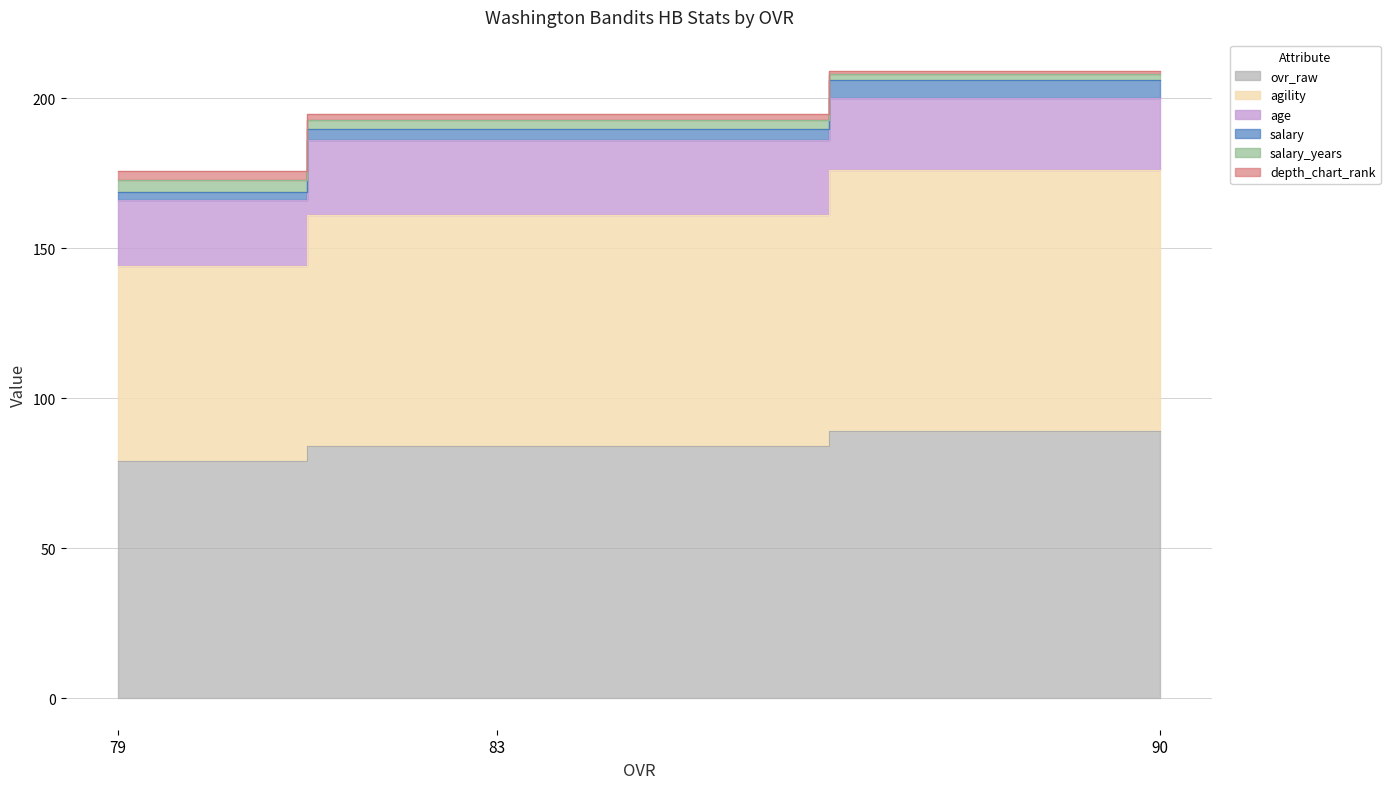

At which label does ovr_raw first exceed 84?

90